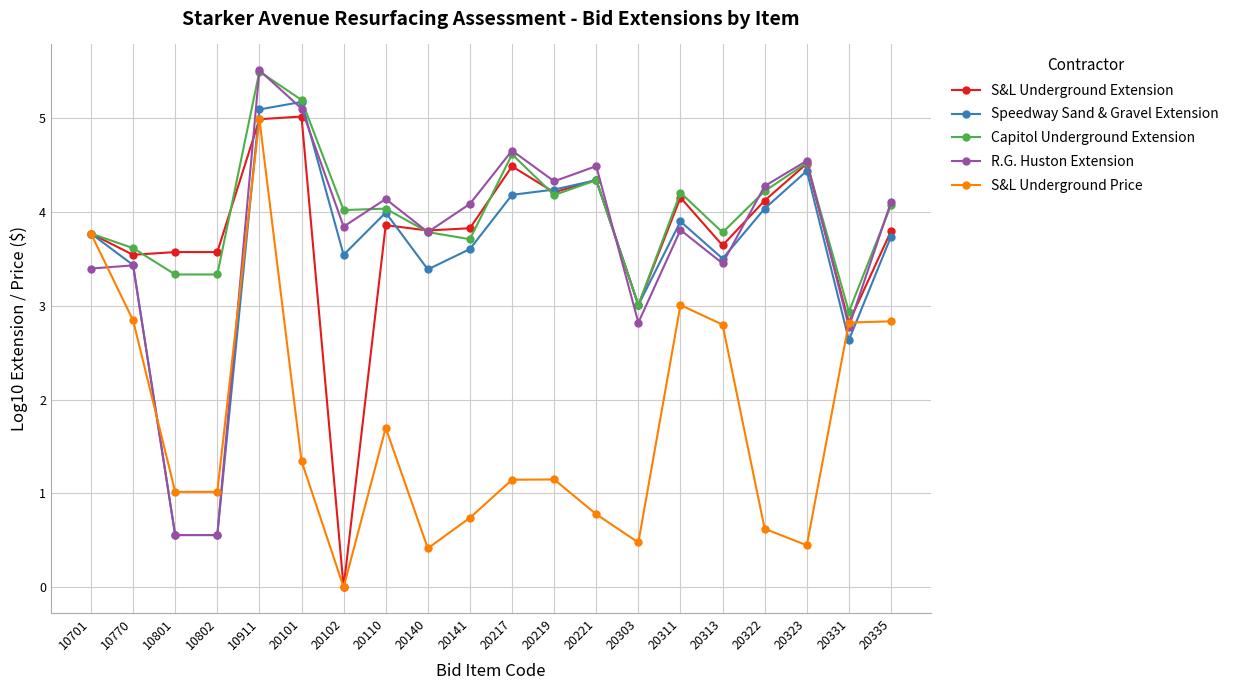

True or false: Capitol Underground Extension has more than 0 interior local peaks.

True